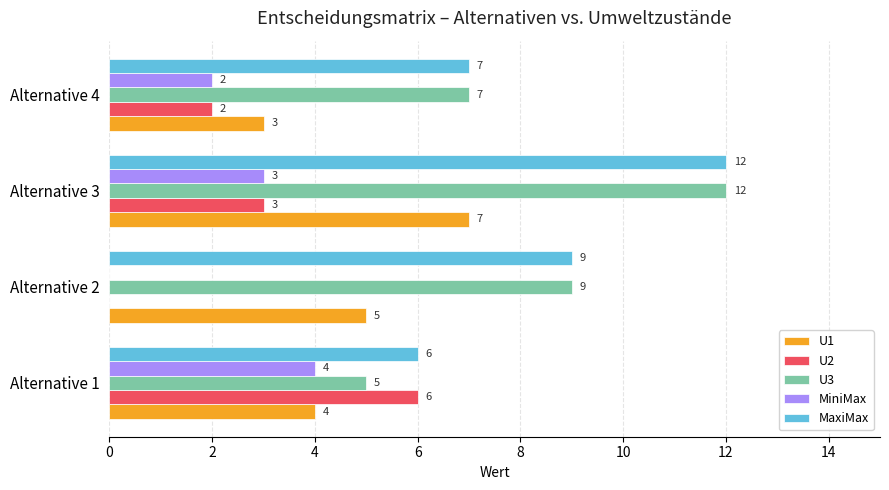

At which category is the sum across all series the highest?

Alternative 3